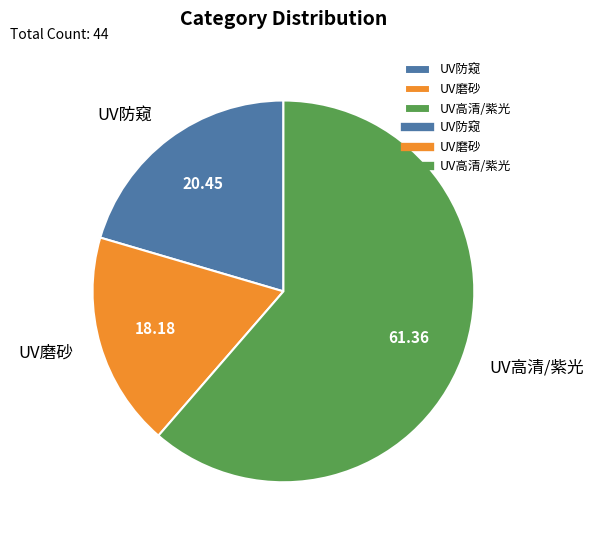

Which slice is the largest?

UV高清/紫光